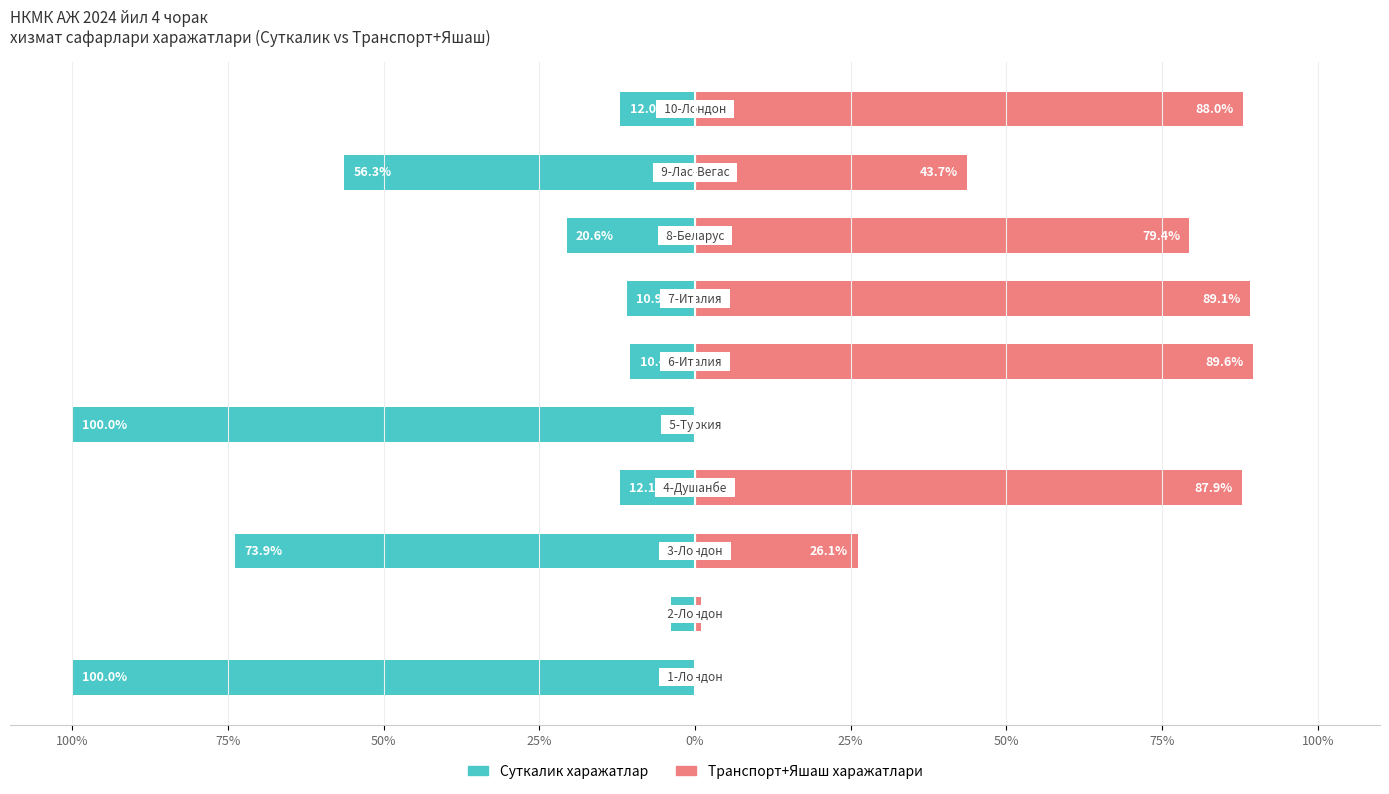

What are all the series names shown in the legend?

Суткалик харажатлар, Транспорт+Яшаш харажатлари